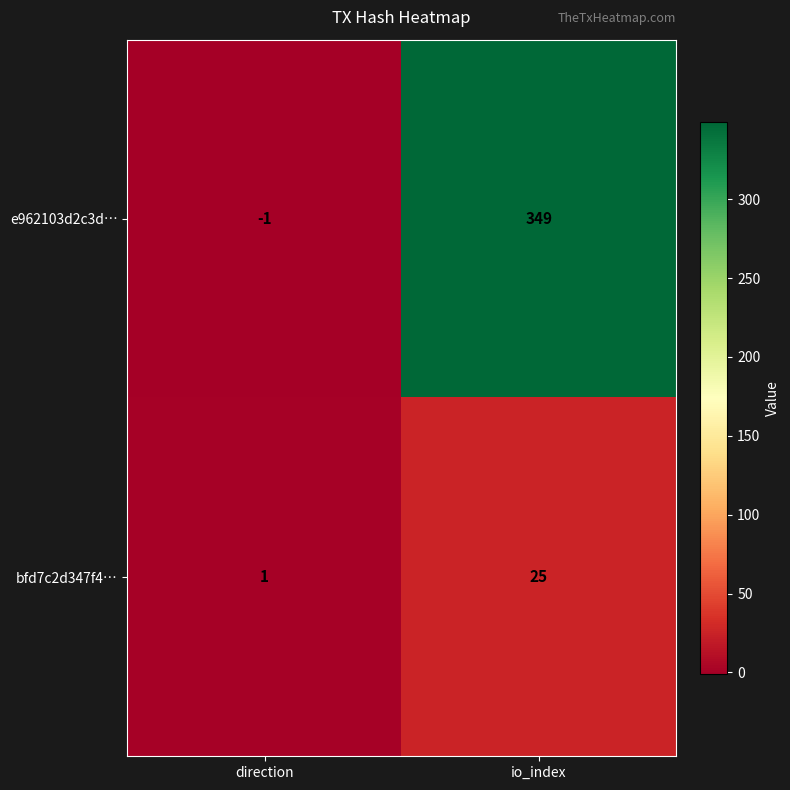

Which label corresponds to the smallest value in the chart?

direction